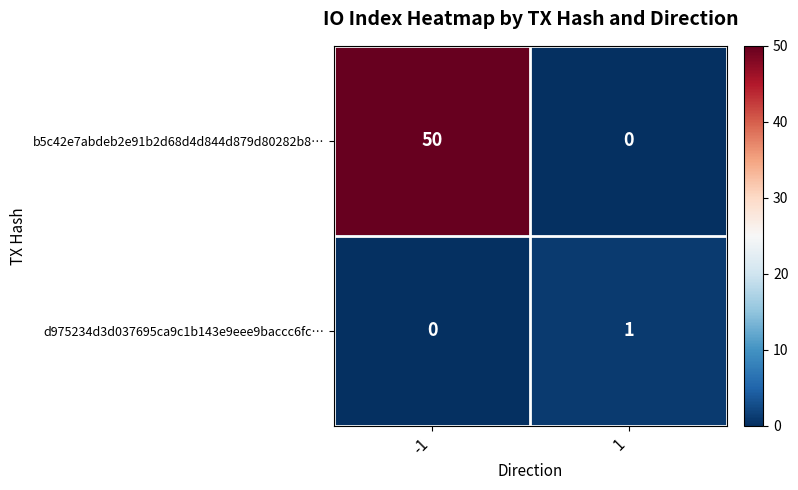

Which series has the largest total across all categories?

b5c42e7abdeb2e91b2d68d4d844d879d80282b8…